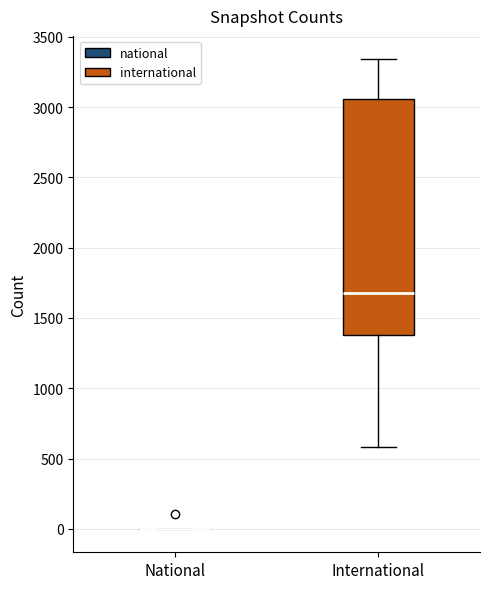

Reading left to right, transcribe this box plot: for each box, give where its median line is, the range the box spans, and where its two whiskers end, as read against the y-axis. The values are not printed on the chart, so give them approximately, as read against the axis.

National: box collapsed to a line at 0, whiskers 0 to 0
International: median 1700, box 1400 to 3050, whiskers 600 to 3350